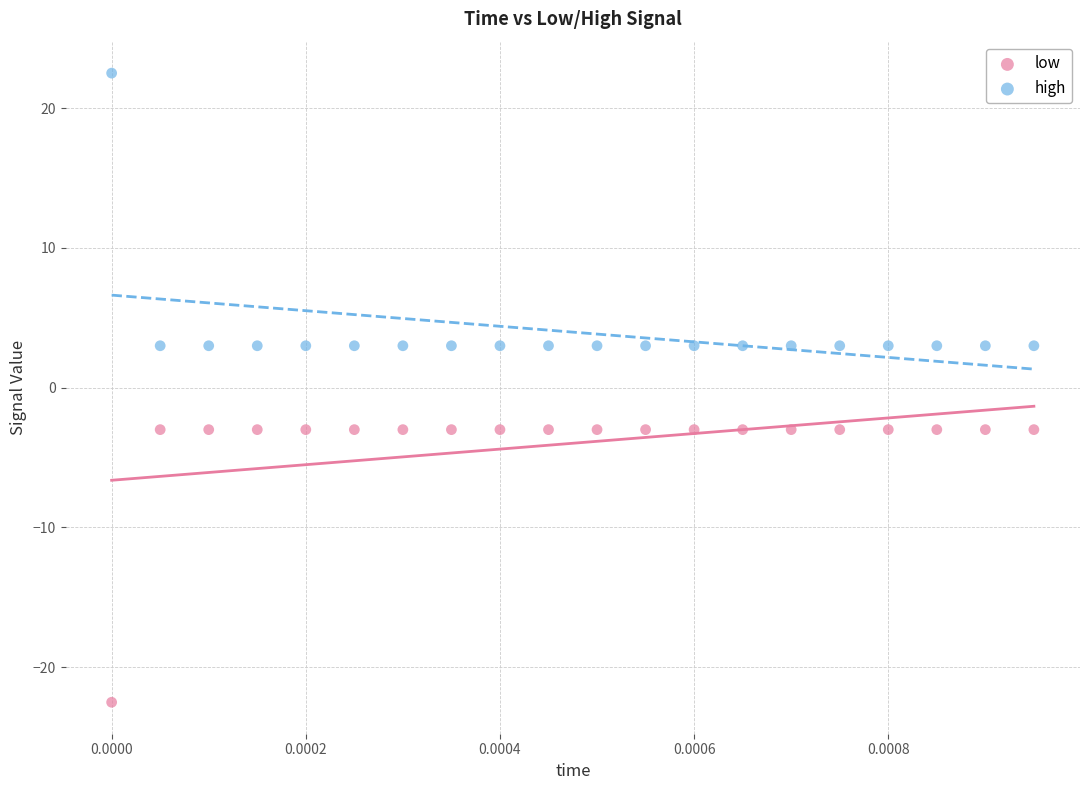

Across all data points, what is the range of Y values (max minus min)?

45.0